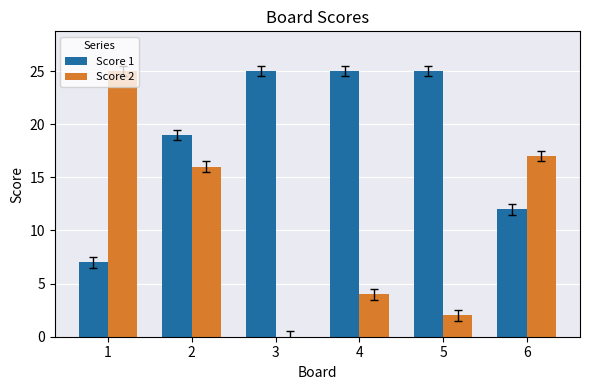

At which label does Score 2 first exceed 16?

1